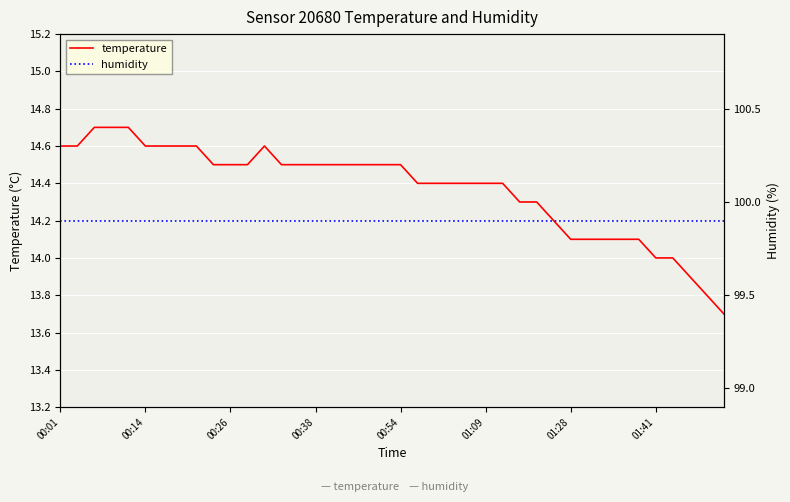

At which label does temperature first exceed 14?

00:01